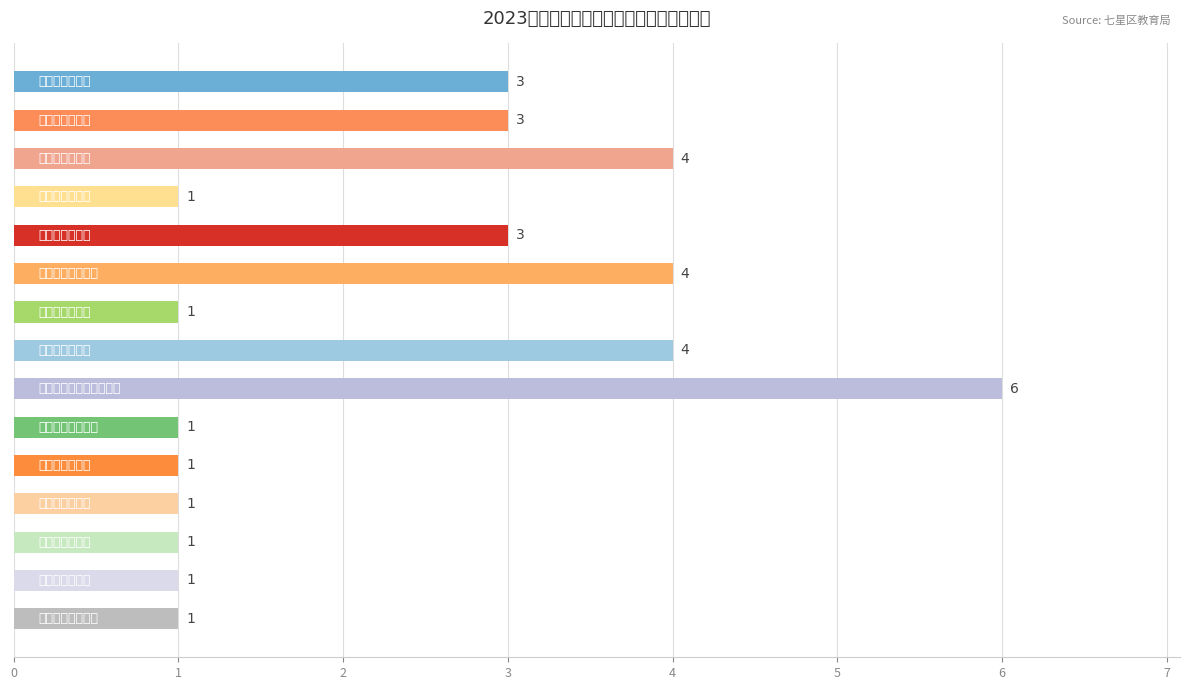

What is the difference between the maximum and minimum values?

5